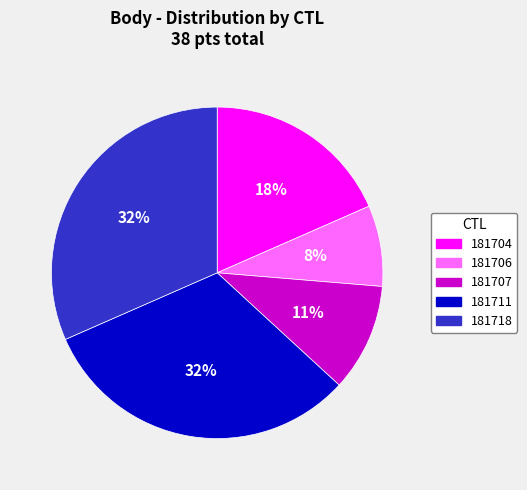

To the nearest percent, what is the average slice percentage?

20%